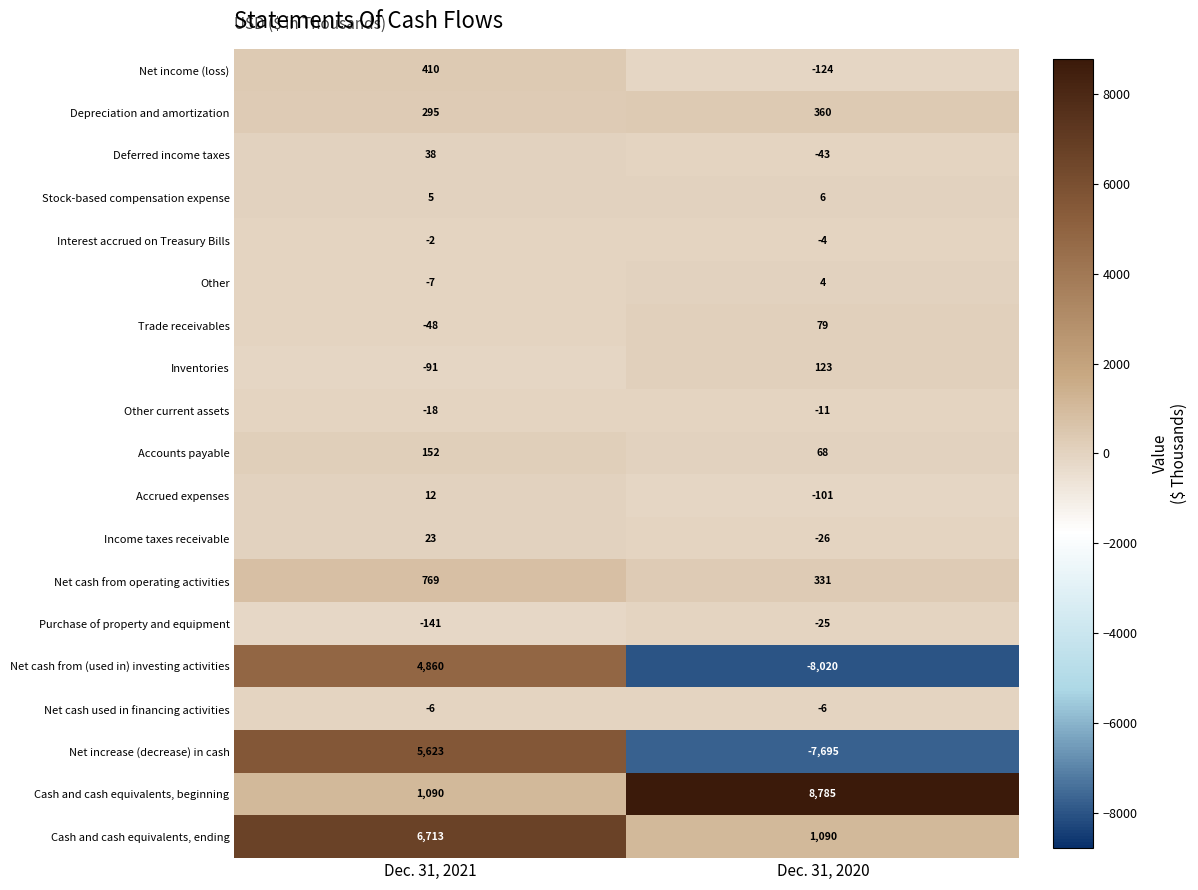

Where is Cash and cash equivalents, beginning nearest to the value 4937?

Dec. 31, 2021